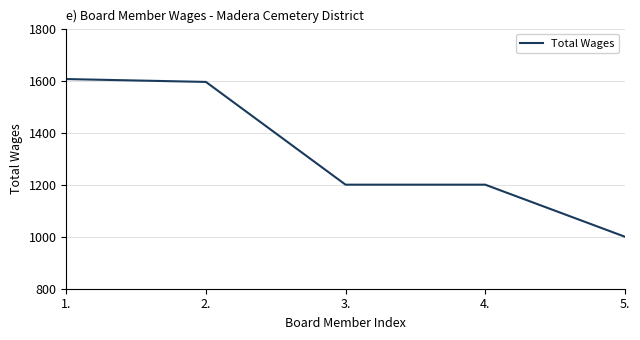

Which has a higher value, 5. or 4.?

4.